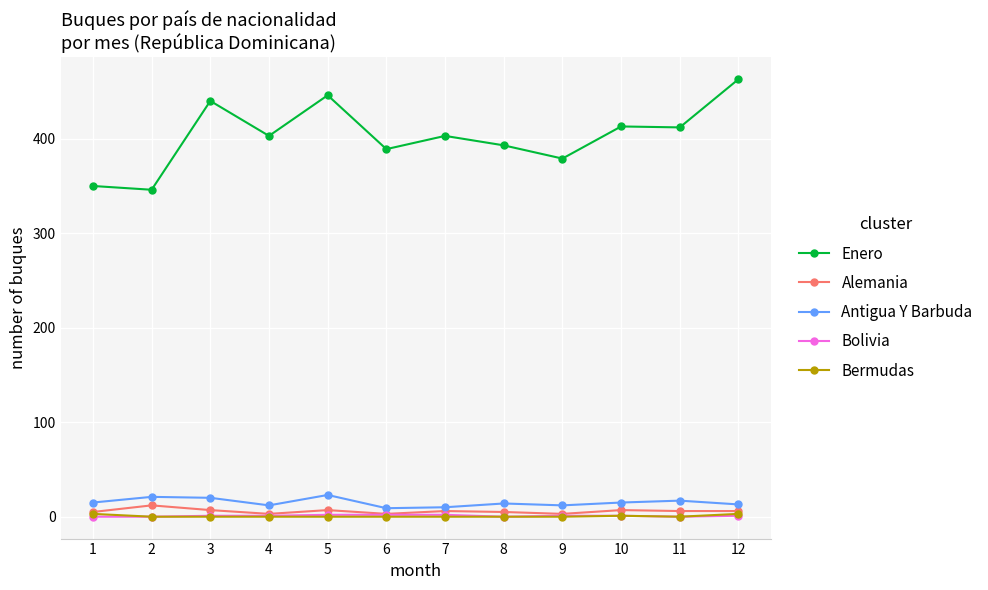

What are all the series names shown in the legend?

Enero, Alemania, Antigua Y Barbuda, Bolivia, Bermudas